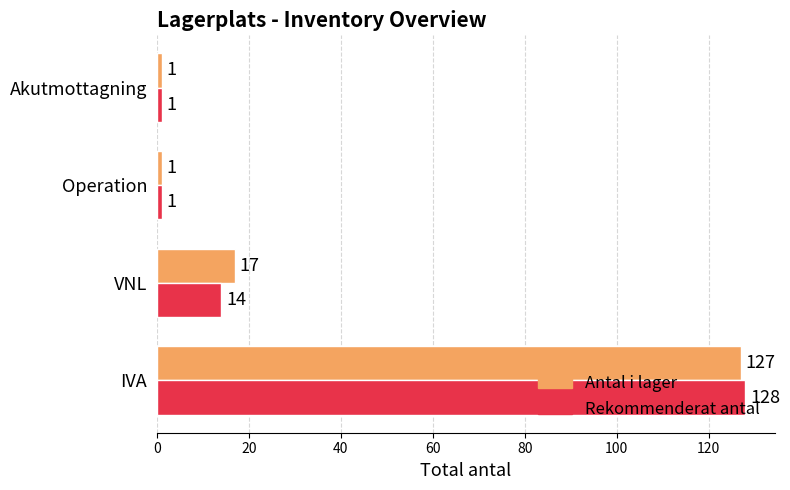

At which label is Antal i lager closest to 64?

VNL